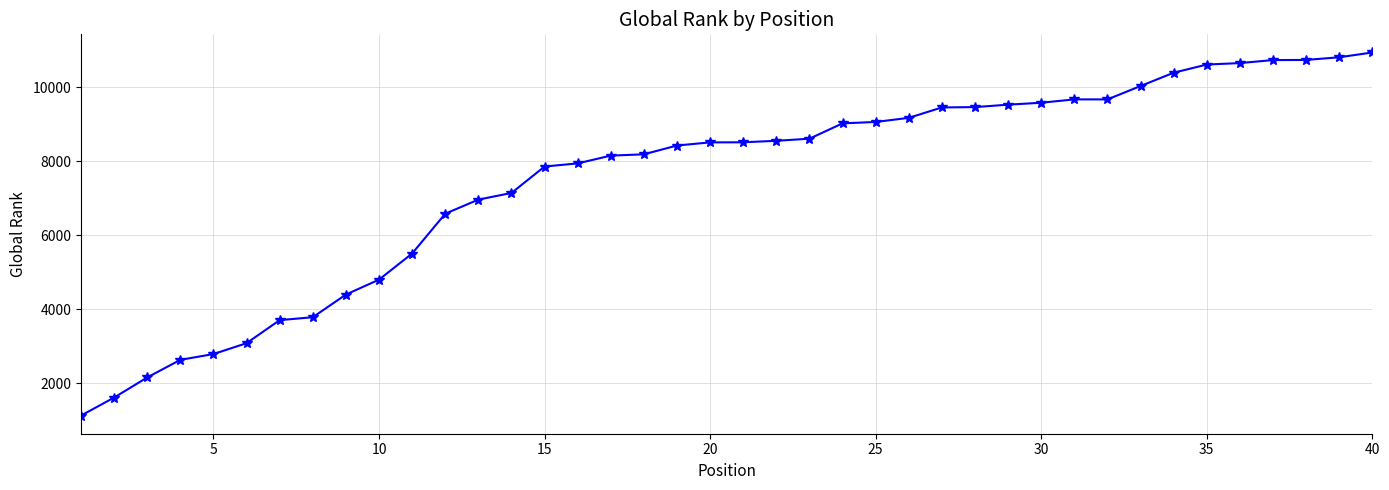

How many categories are shown in the chart?

40